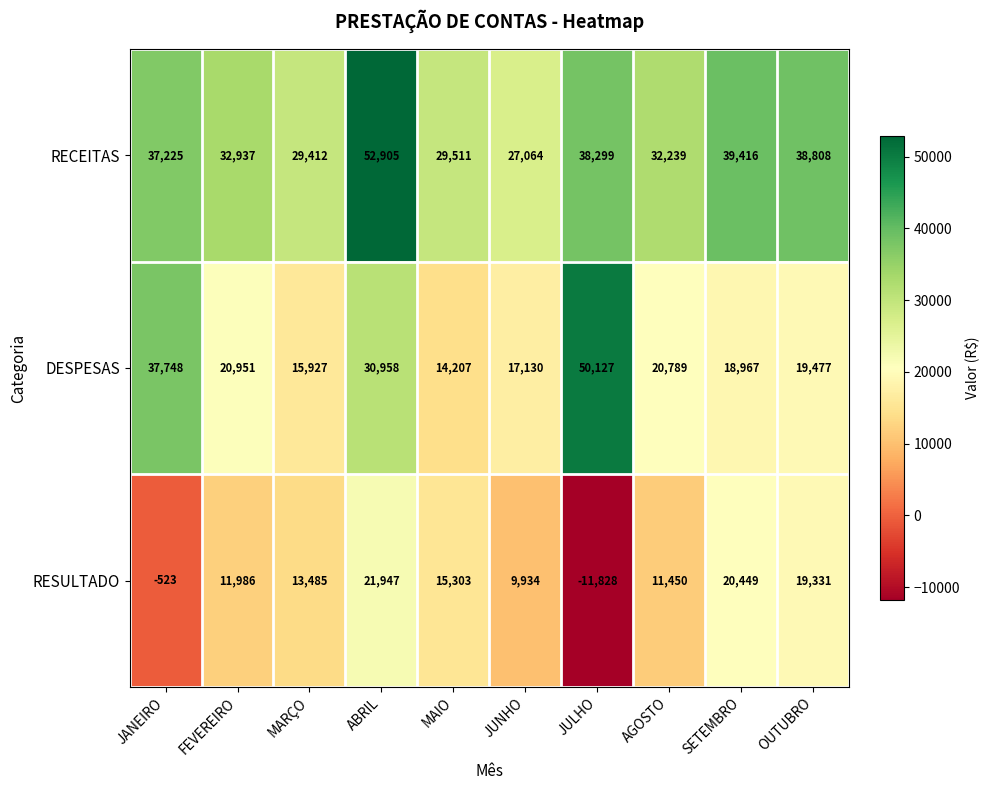

What is the difference between the maximum and minimum values in the RECEITAS series?

25841